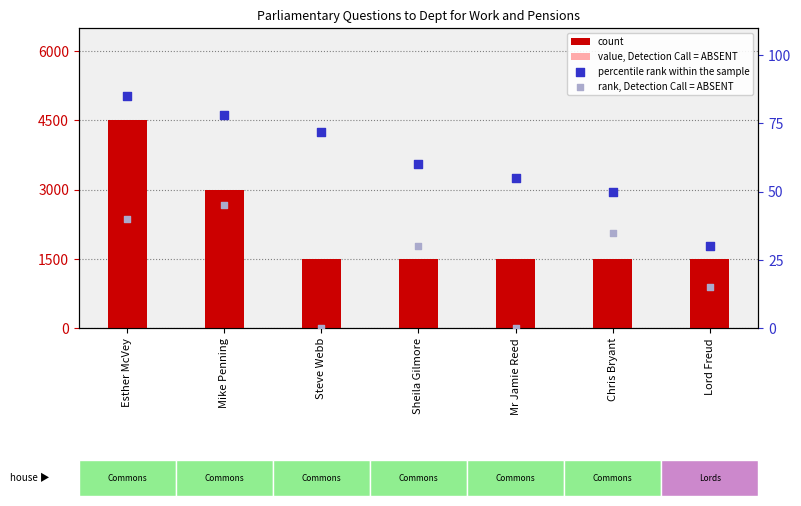

What are all the series names shown in the legend?

count, value, Detection Call = ABSENT, percentile rank within the sample, rank, Detection Call = ABSENT